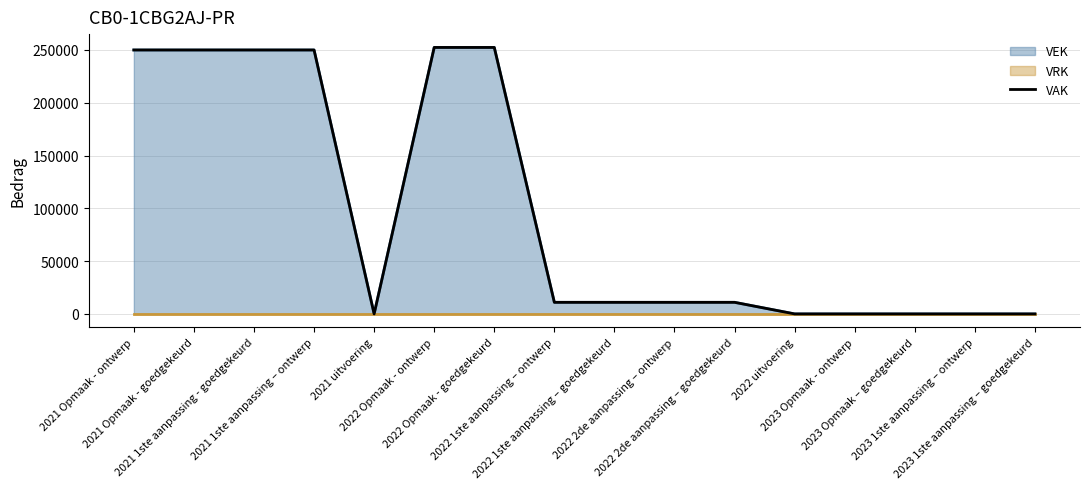

Reading left to right, list all the values displayed in this chart.

250000	250000	250000	250000	0	252412	252412	10977	10977	10977	10977	0	0	0	0	0